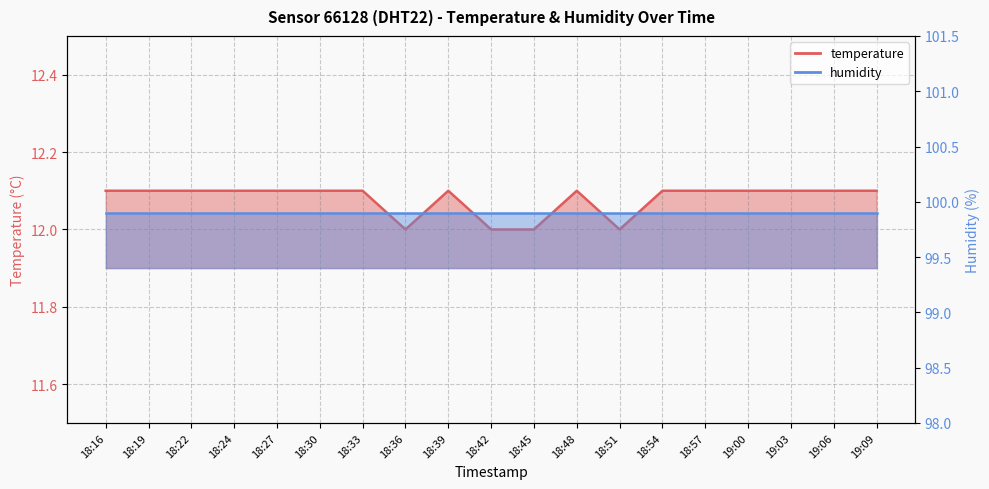

What is the minimum value shown in the chart?

12.0